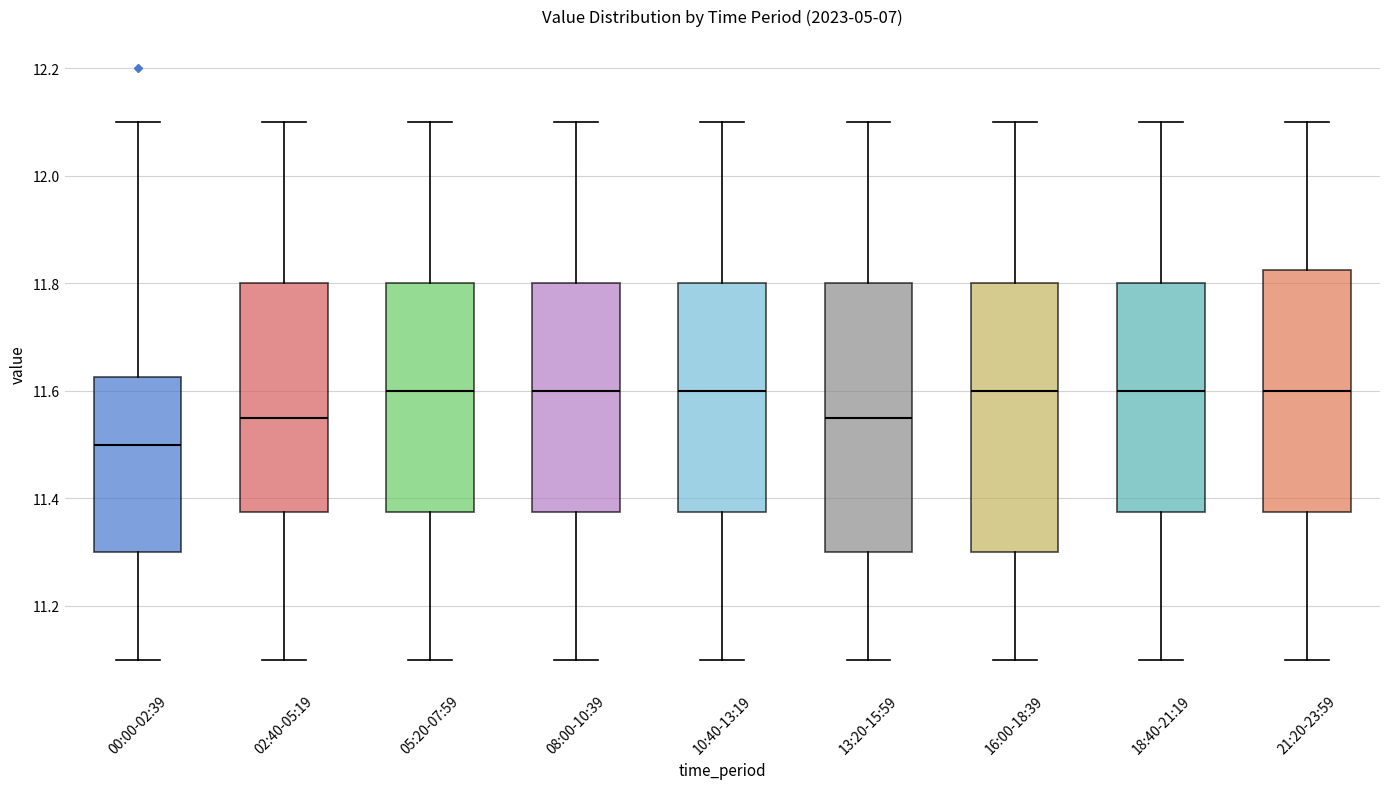

Where is the upper edge of the box for 13:20-15:59 on the y-axis? The values are not printed on the chart, so give them approximately, as read against the axis.

11.80